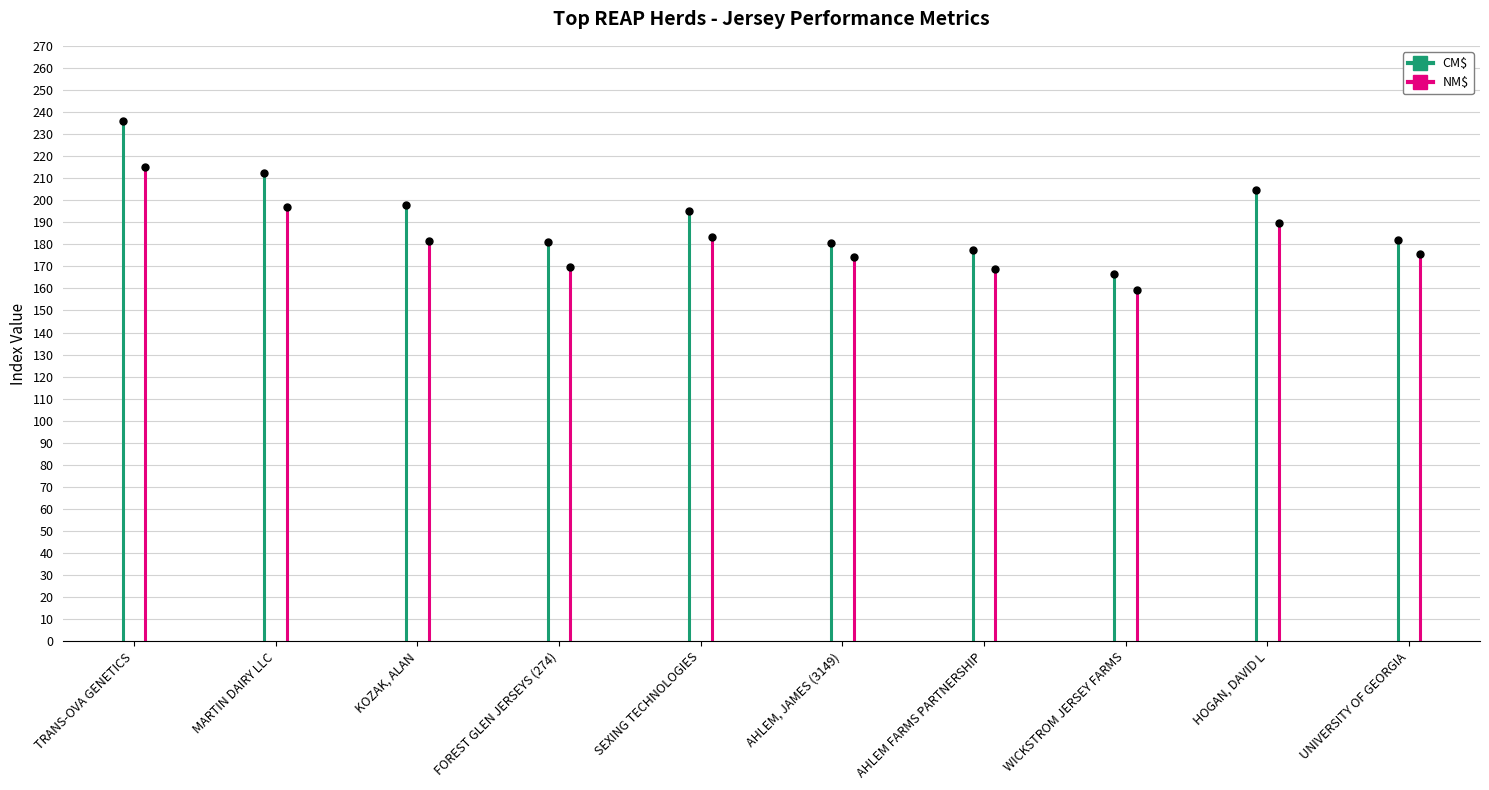

How many values in the NM$ series exceed 215?

1